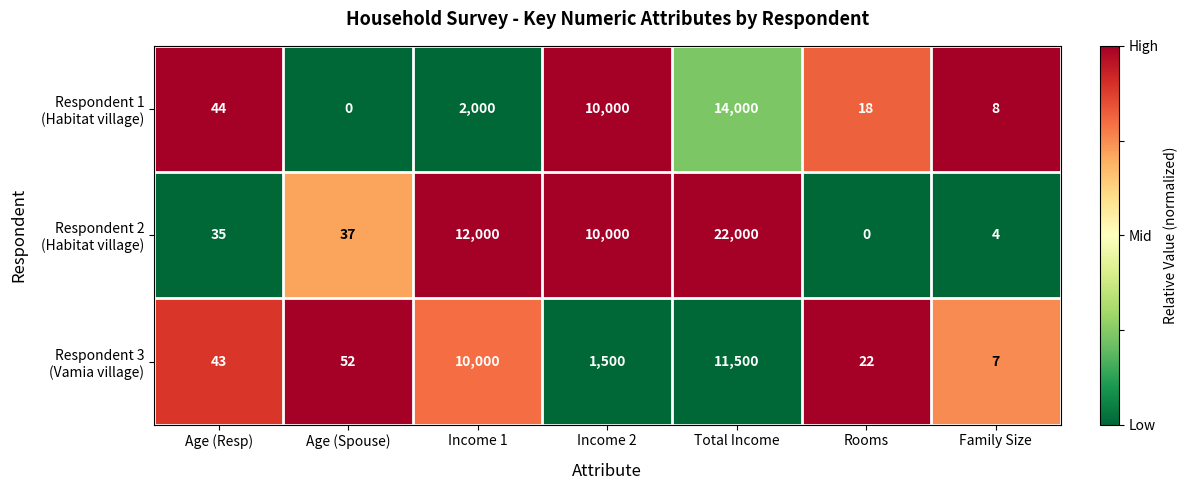

At which category is the sum across all series the highest?

Total Income